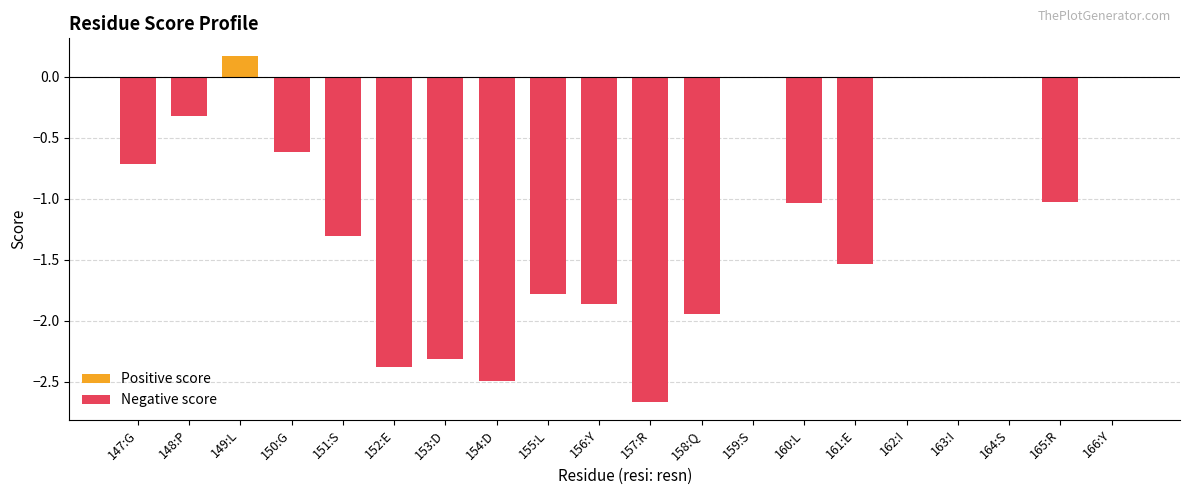

Reading left to right, what are all the values shown in this chart?

Positive score: 147:G=0.0	148:P=0.0	149:L=0.2	150:G=0.0	151:S=0.0	152:E=0.0	153:D=0.0	154:D=0.0	155:L=0.0	156:Y=0.0	157:R=0.0	158:Q=0.0	159:S=0.0	160:L=0.0	161:E=0.0	162:I=0.0	163:I=0.0	164:S=0.0	165:R=0.0	166:Y=0.0
Negative score: 147:G=-0.7	148:P=-0.3	149:L=0.0	150:G=-0.6	151:S=-1.3	152:E=-2.4	153:D=-2.3	154:D=-2.5	155:L=-1.8	156:Y=-1.9	157:R=-2.7	158:Q=-1.9	159:S=0.0	160:L=-1.0	161:E=-1.5	162:I=0.0	163:I=0.0	164:S=0.0	165:R=-1.0	166:Y=0.0